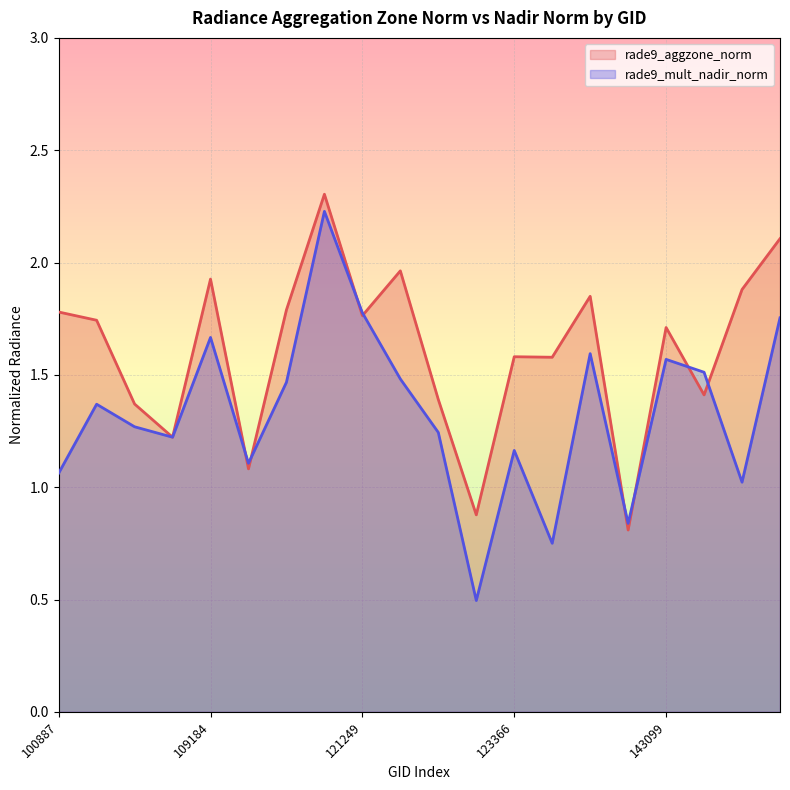

The rade9_aggzone_norm series shows 1.9 at 104431. True or false?

False